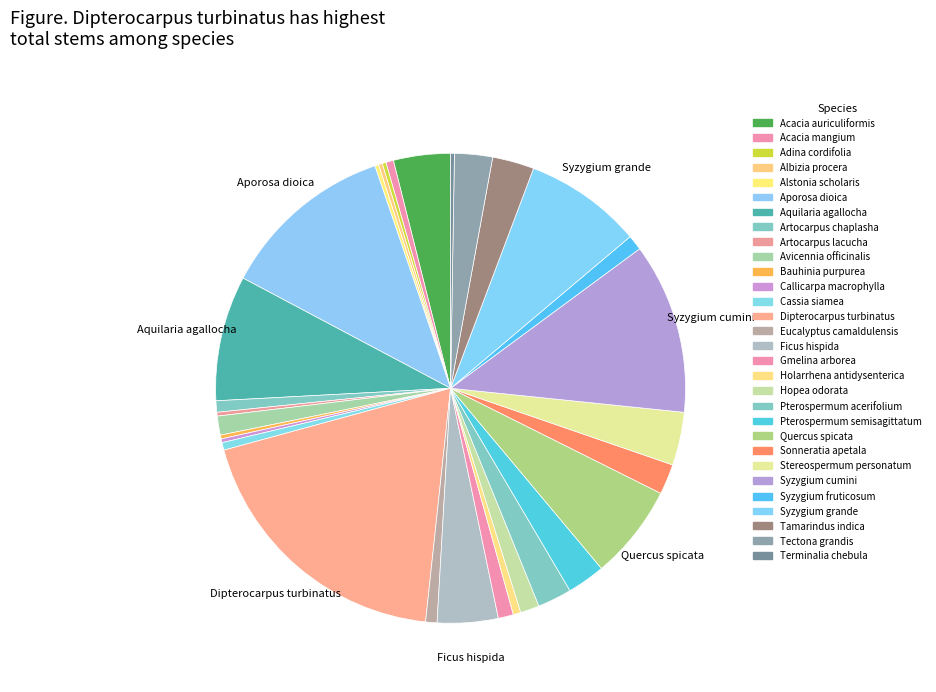

To the nearest percent, what is the average slice percentage?

3%